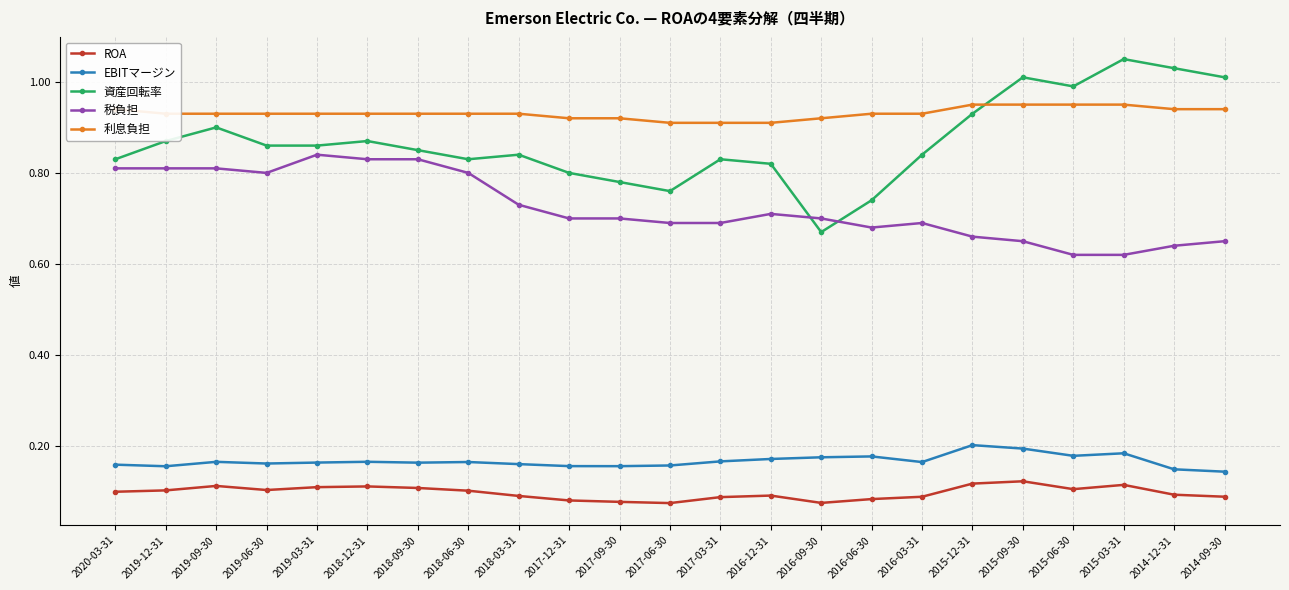

True or false: EBITマージン and 資産回転率 intersect in this chart.

False